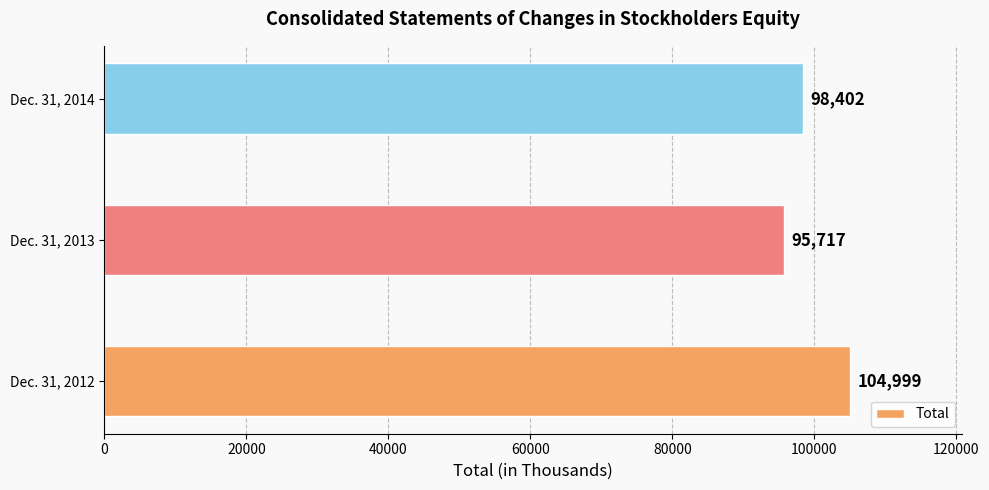

What is the minimum value shown in the chart?

95717